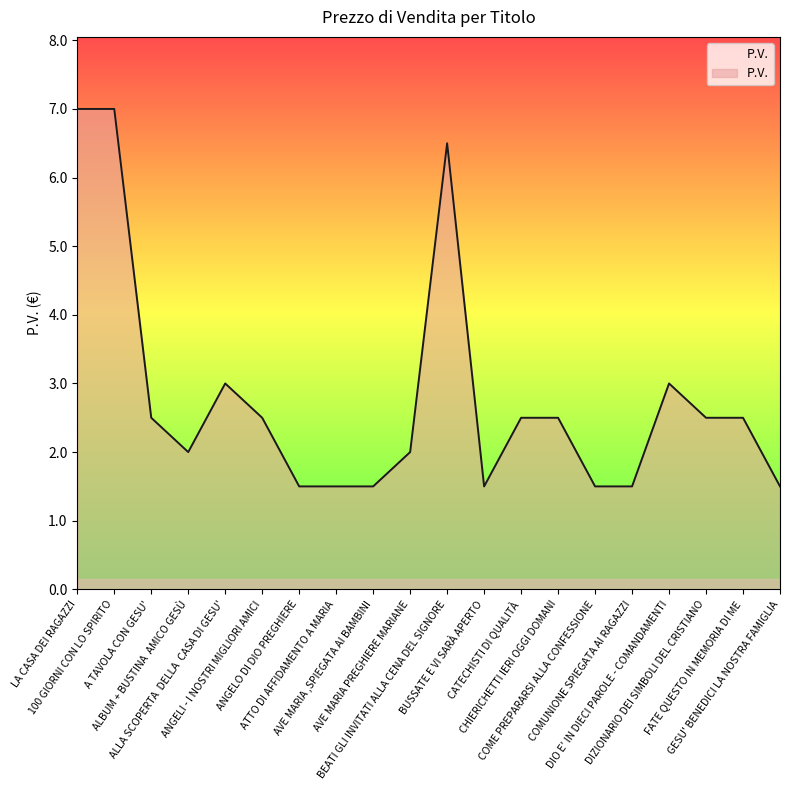

What is the greatest value displayed?

7.0